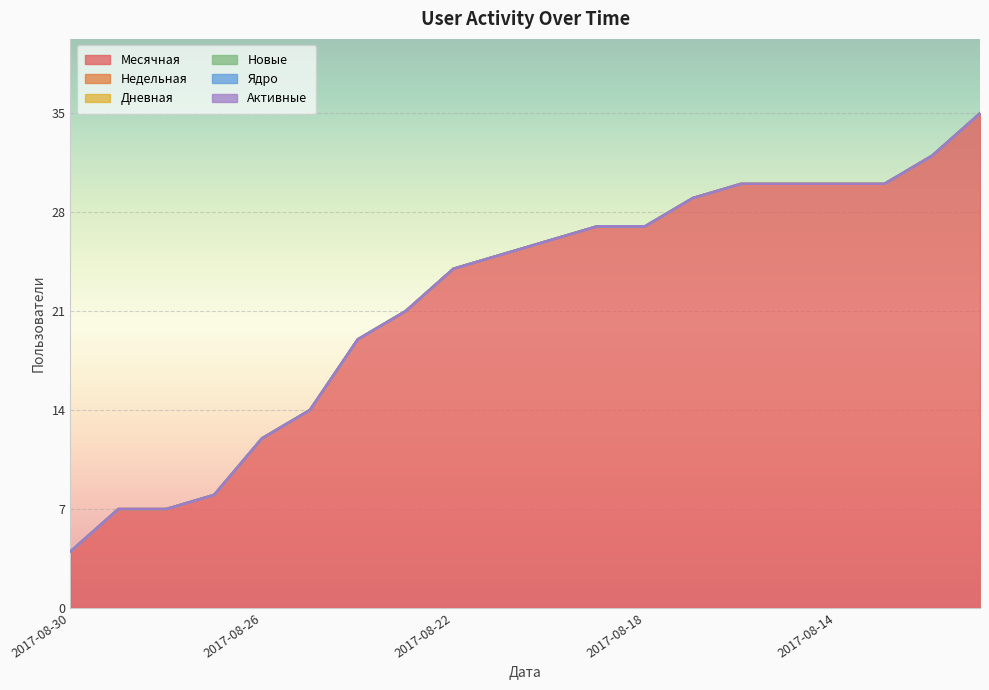

Reading left to right, extract all data points from this chart.

Месячная: 4	7	7	8	12	14	19	21	24	25	26	27	27	29	30	30	30	30	32	35
Недельная: 0	0	0	0	0	0	0	0	0	0	0	0	0	0	0	0	0	0	0	0
Дневная: 0	0	0	0	0	0	0	0	0	0	0	0	0	0	0	0	0	0	0	0
Новые: 0	0	0	0	0	0	0	0	0	0	0	0	0	0	0	0	0	0	0	0
Ядро: 0	0	0	0	0	0	0	0	0	0	0	0	0	0	0	0	0	0	0	0
Активные: 0	0	0	0	0	0	0	0	0	0	0	0	0	0	0	0	0	0	0	0